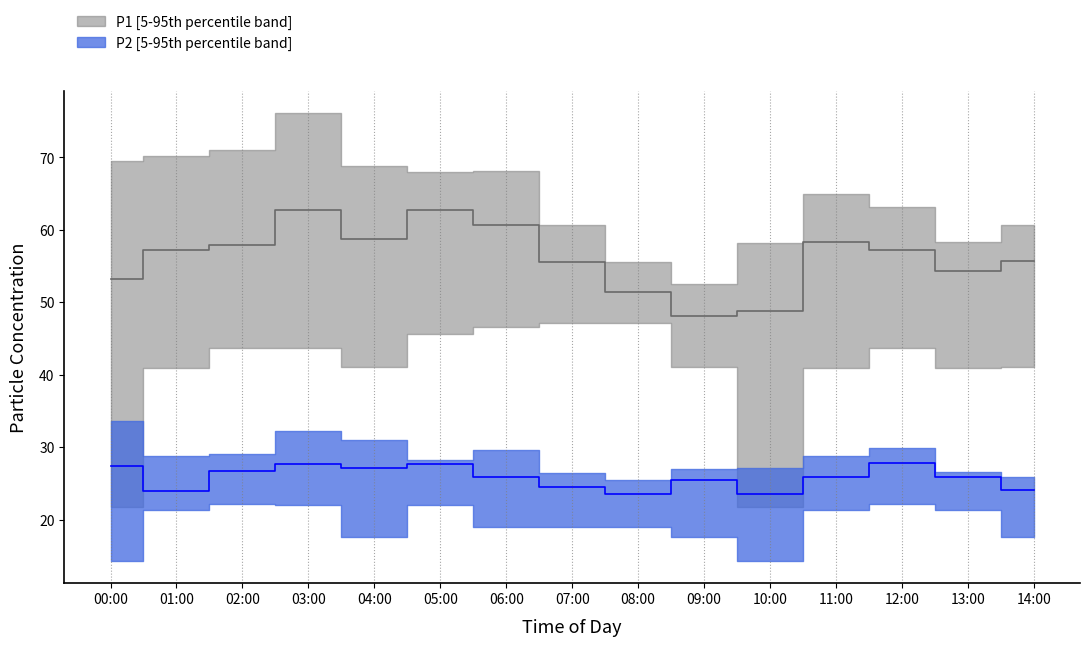

At how many categories does at least one series exceed 43?

15